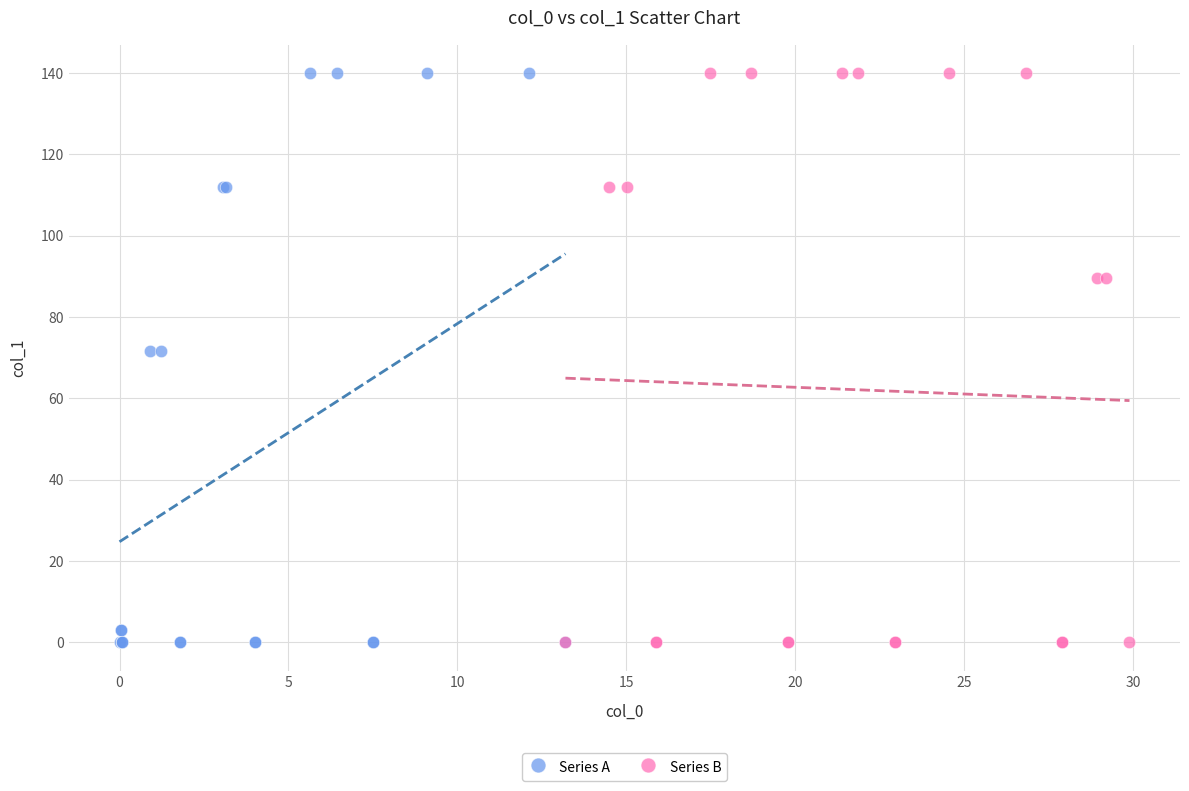

What are all the series names shown in the legend?

Series A, Series B